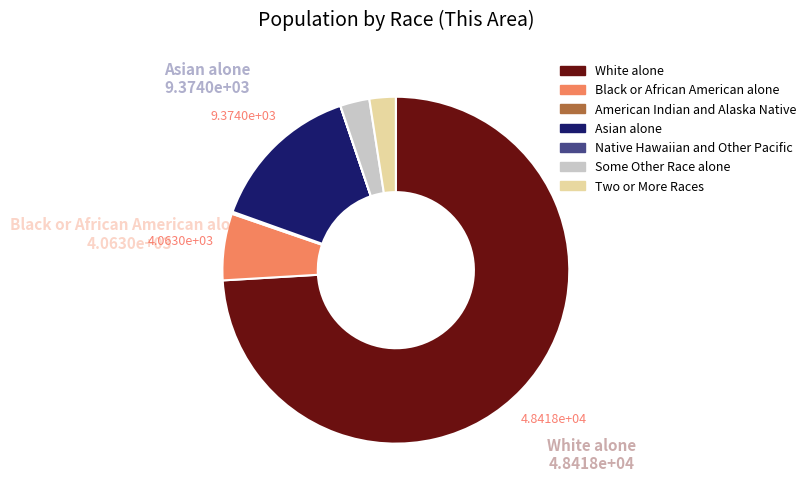

What is the majority slice?

White alone